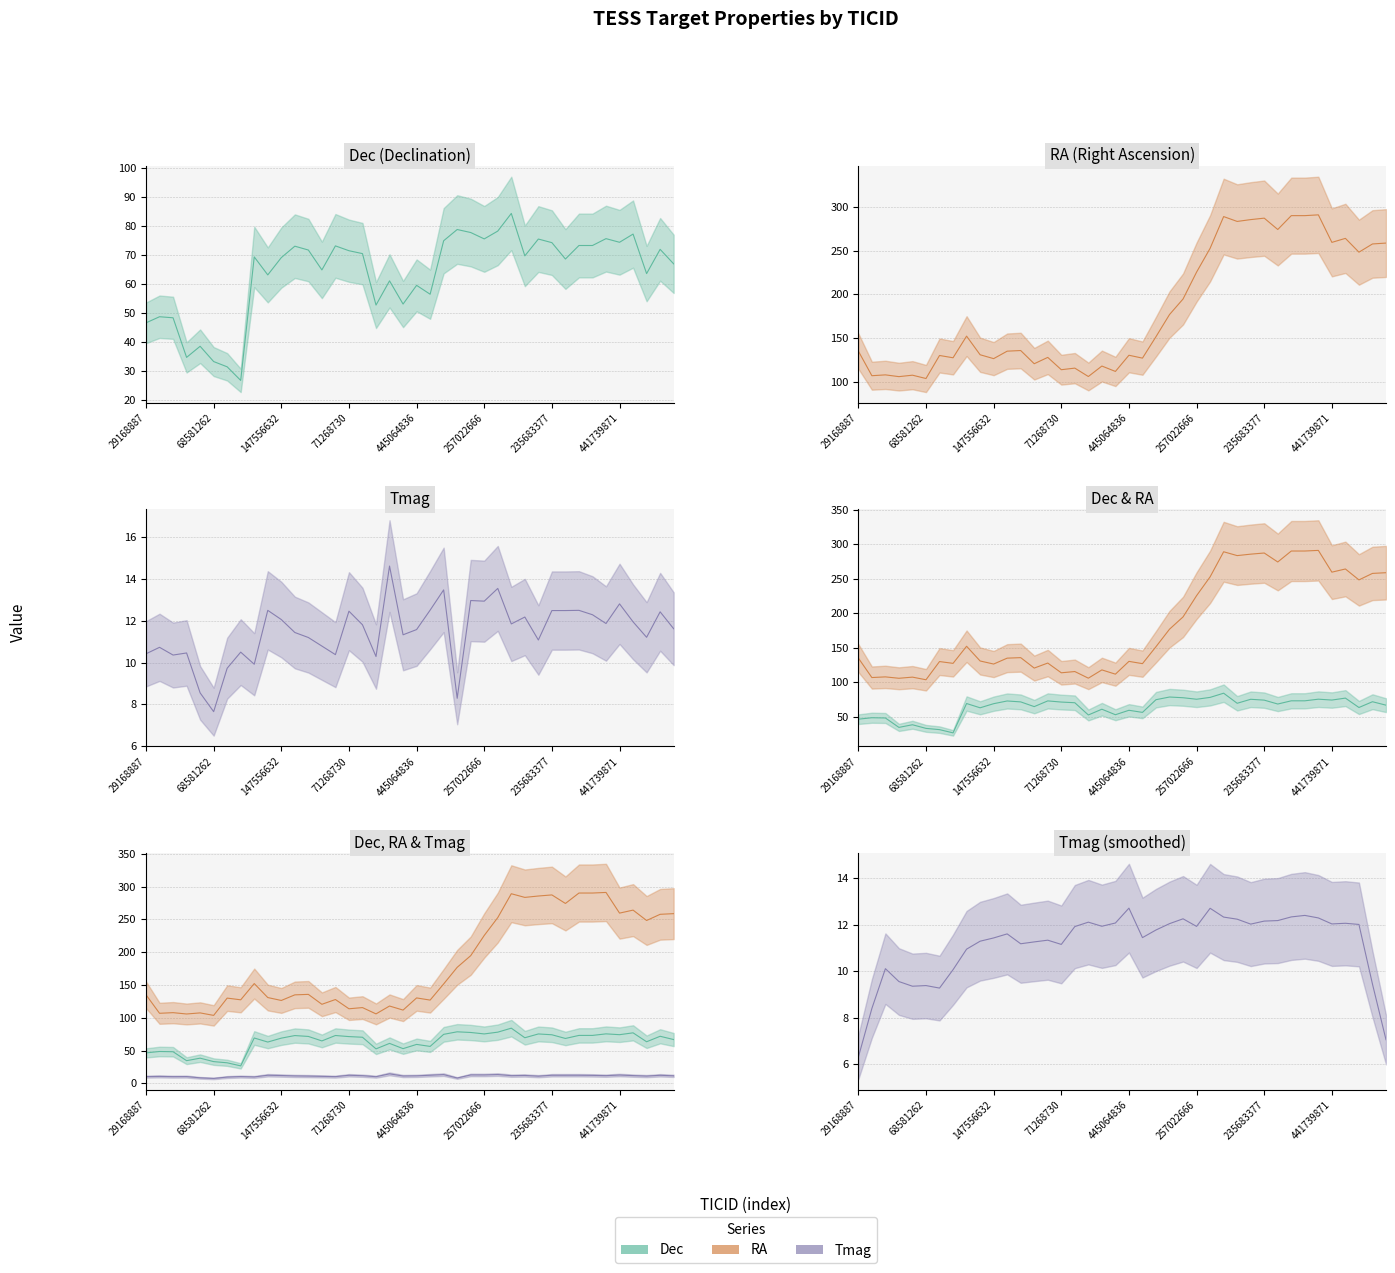

At which category does the chart reach its peak across all series?

420130591